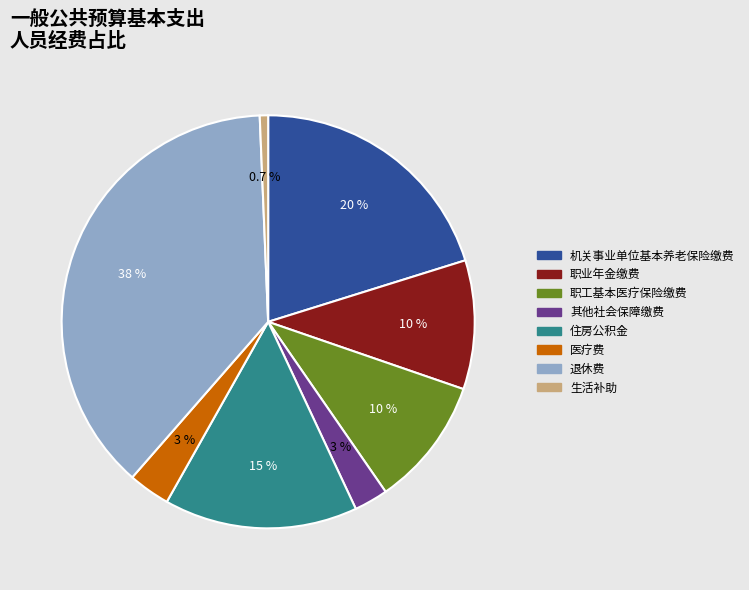

How many segments does this pie chart have?

8